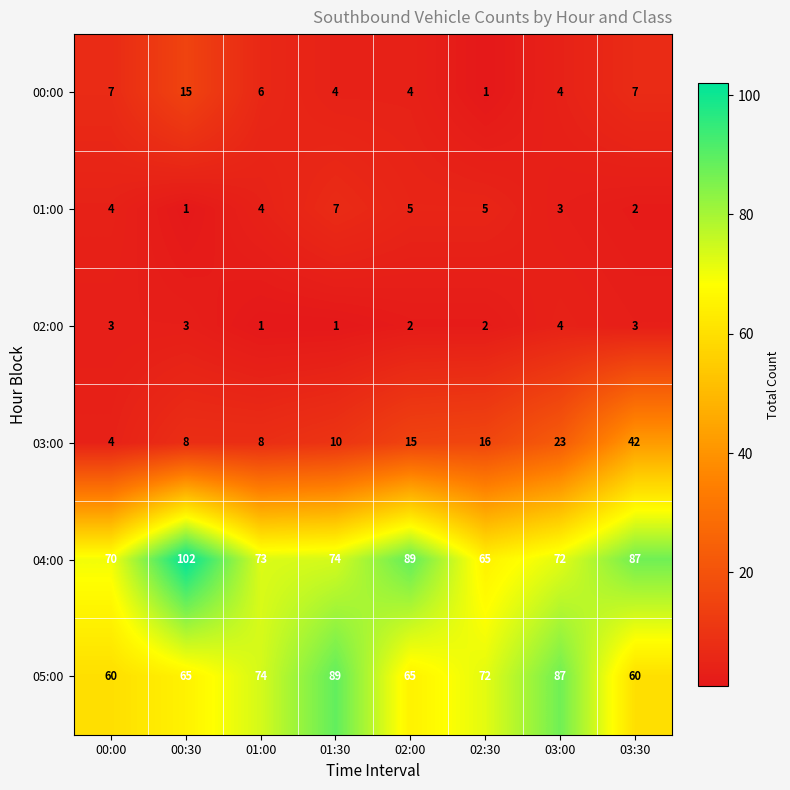

True or false: 00:00 has a value of 23 at 00:30.

False